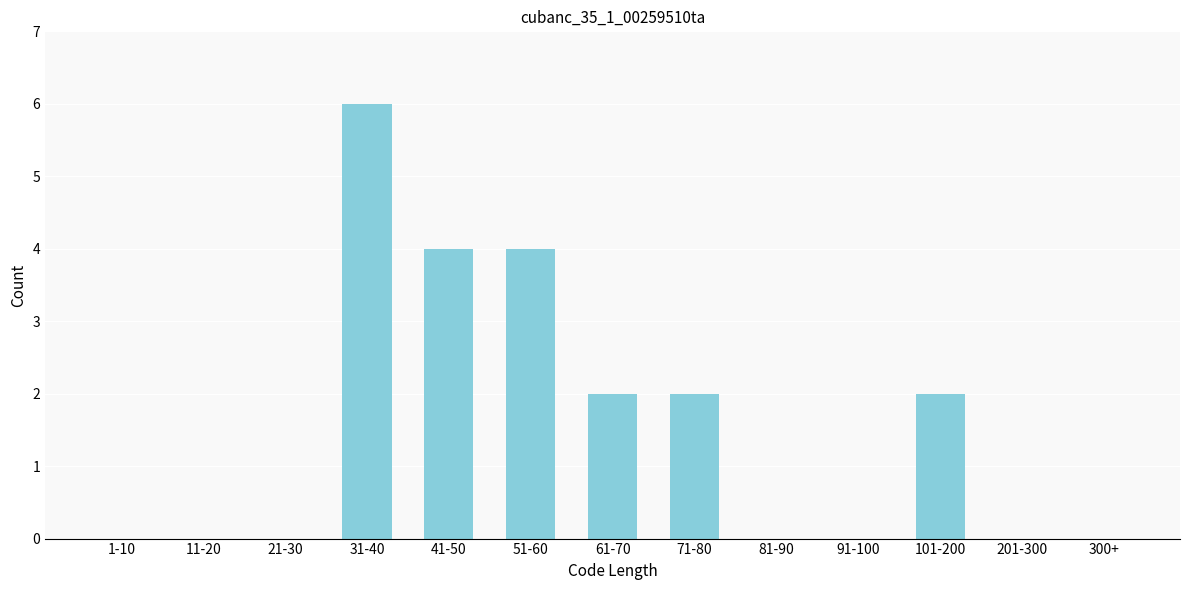

Reading left to right, list all the values displayed in this chart.

1-10=0	11-20=0	21-30=0	31-40=6	41-50=4	51-60=4	61-70=2	71-80=2	81-90=0	91-100=0	101-200=2	201-300=0	300+=0